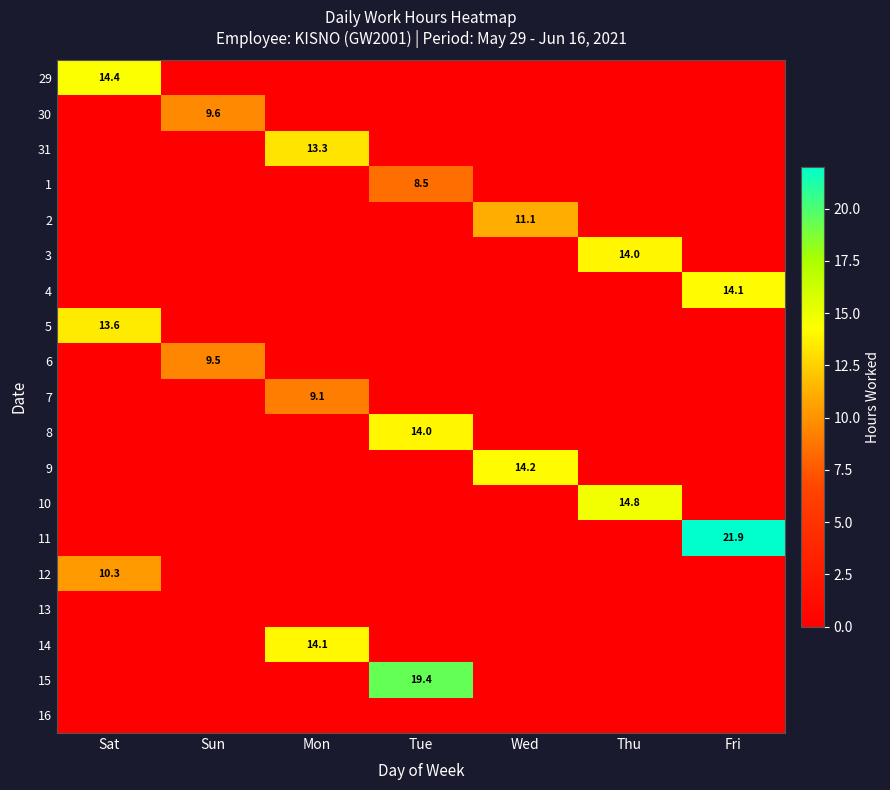

Is it true that 3 equals 14.0 at Thu?

True